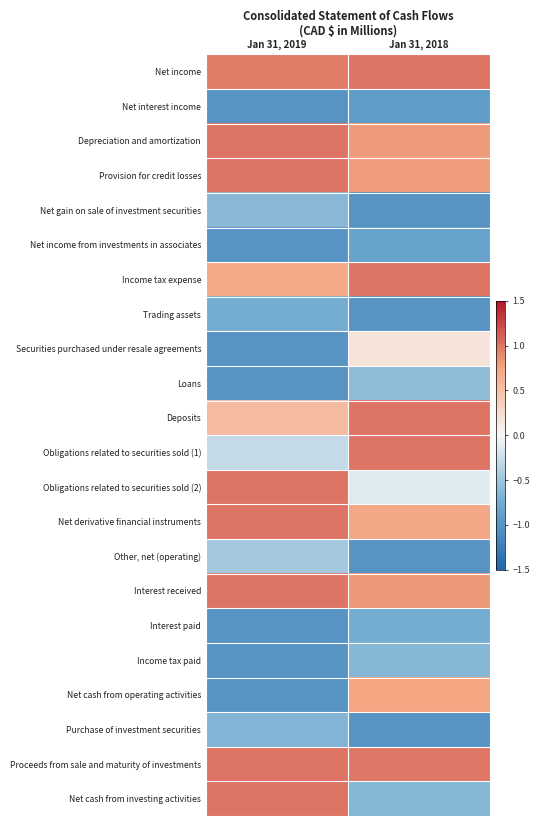

Reading right to left, transcribe all the data shown in this chart.

Net income: Jan 31, 2018=1.0	Jan 31, 2019=1.0
Net interest income: Jan 31, 2018=-0.9	Jan 31, 2019=-1.0
Depreciation and amortization: Jan 31, 2018=0.8	Jan 31, 2019=1.0
Provision for credit losses: Jan 31, 2018=0.8	Jan 31, 2019=1.0
Net gain on sale of investment securities: Jan 31, 2018=-1.0	Jan 31, 2019=-0.6
Net income from investments in associates: Jan 31, 2018=-0.9	Jan 31, 2019=-1.0
Income tax expense: Jan 31, 2018=1.0	Jan 31, 2019=0.7
Trading assets: Jan 31, 2018=-1.0	Jan 31, 2019=-0.7
Securities purchased under resale agreements: Jan 31, 2018=0.2	Jan 31, 2019=-1.0
Loans: Jan 31, 2018=-0.6	Jan 31, 2019=-1.0
Deposits: Jan 31, 2018=1.0	Jan 31, 2019=0.5
Obligations related to securities sold (1): Jan 31, 2018=1.0	Jan 31, 2019=-0.3
Obligations related to securities sold (2): Jan 31, 2018=-0.1	Jan 31, 2019=1.0
Net derivative financial instruments: Jan 31, 2018=0.7	Jan 31, 2019=1.0
Other, net (operating): Jan 31, 2018=-1.0	Jan 31, 2019=-0.5
Interest received: Jan 31, 2018=0.8	Jan 31, 2019=1.0
Interest paid: Jan 31, 2018=-0.7	Jan 31, 2019=-1.0
Income tax paid: Jan 31, 2018=-0.6	Jan 31, 2019=-1.0
Net cash from operating activities: Jan 31, 2018=0.7	Jan 31, 2019=-1.0
Purchase of investment securities: Jan 31, 2018=-1.0	Jan 31, 2019=-0.7
Proceeds from sale and maturity of investments: Jan 31, 2018=1.0	Jan 31, 2019=1.0
Net cash from investing activities: Jan 31, 2018=-0.7	Jan 31, 2019=1.0